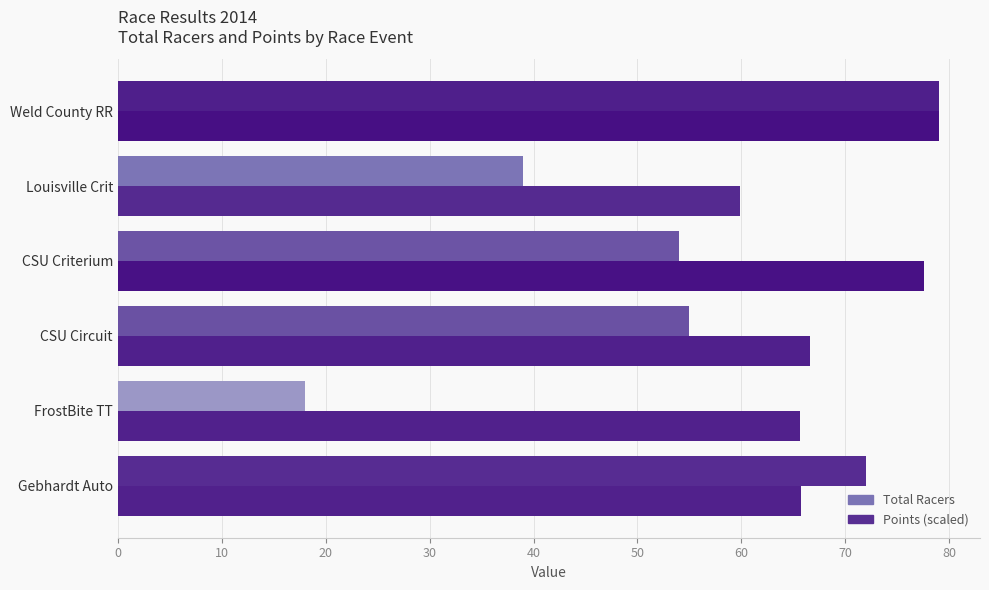

Reading left to right, transcribe all the data shown in this chart.

Total Racers: 72.0	18.0	55.0	54.0	39.0	79.0
Points (scaled): 65.7	65.7	66.6	77.5	59.9	79.0